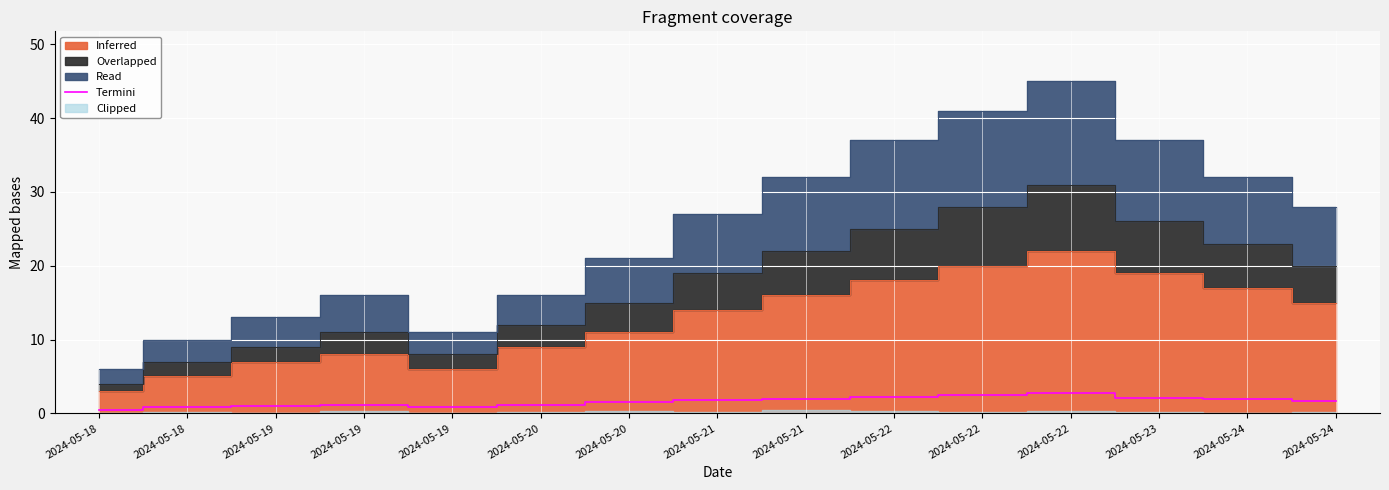

The value at 2024-05-18 is 0.5. True or false?

True